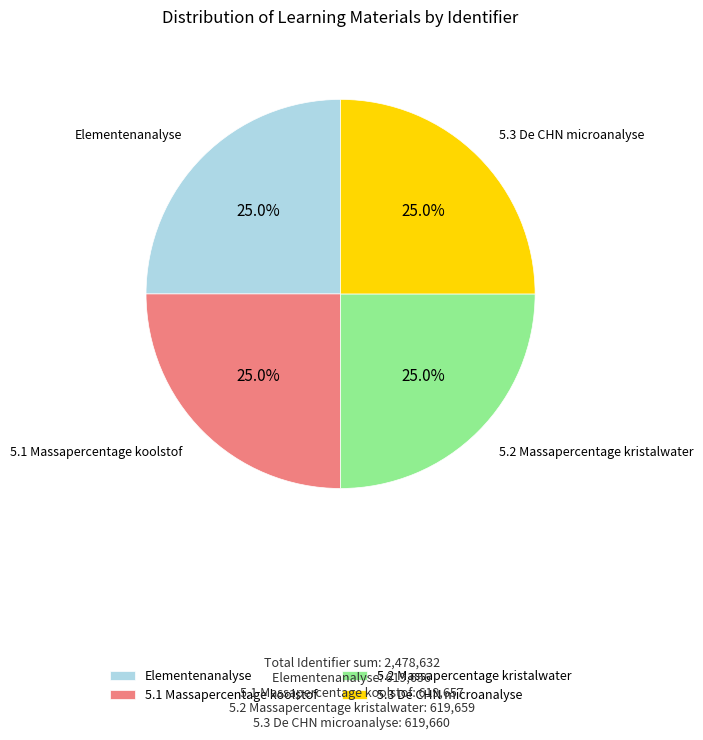

How many segments does this pie chart have?

4